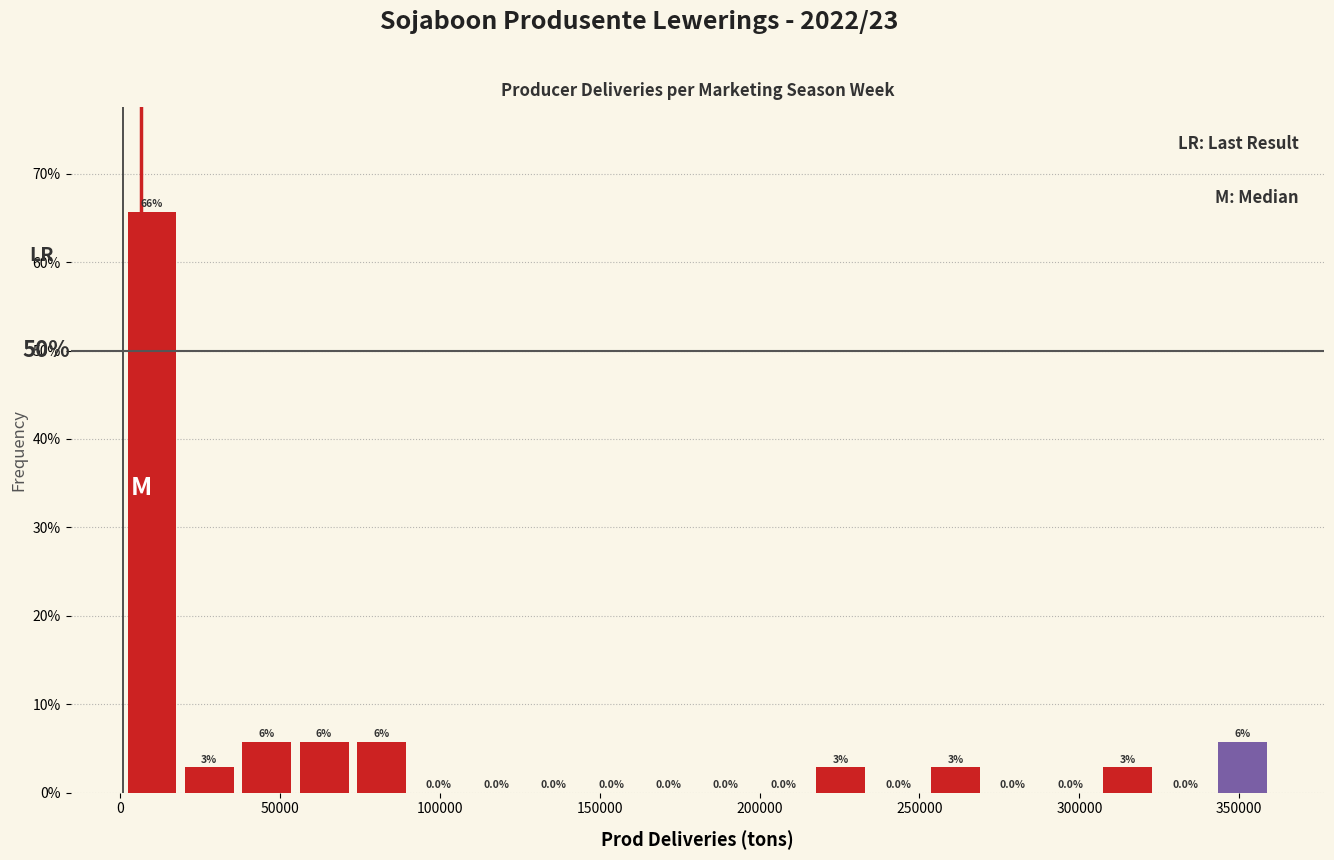

Around what value on the x-axis is the tallest bar? Give the approximate position of its centre, as read against the axis.

10000